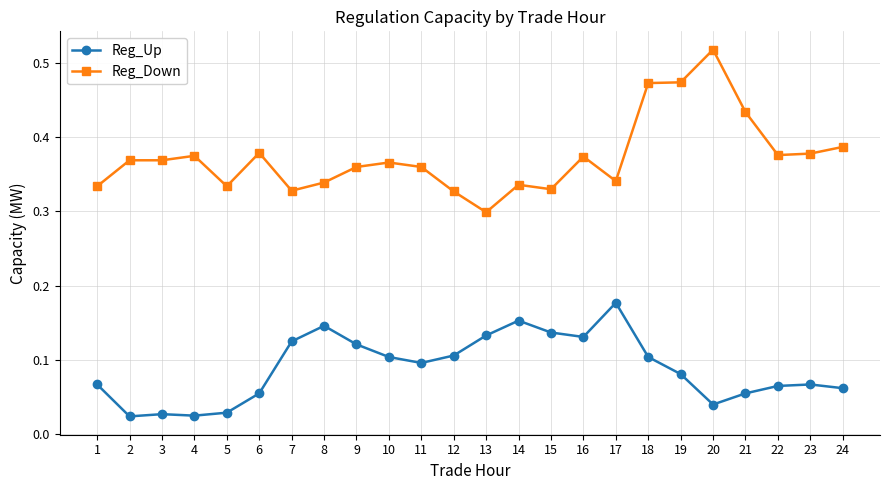

At which label does Reg_Up reach its peak?

17